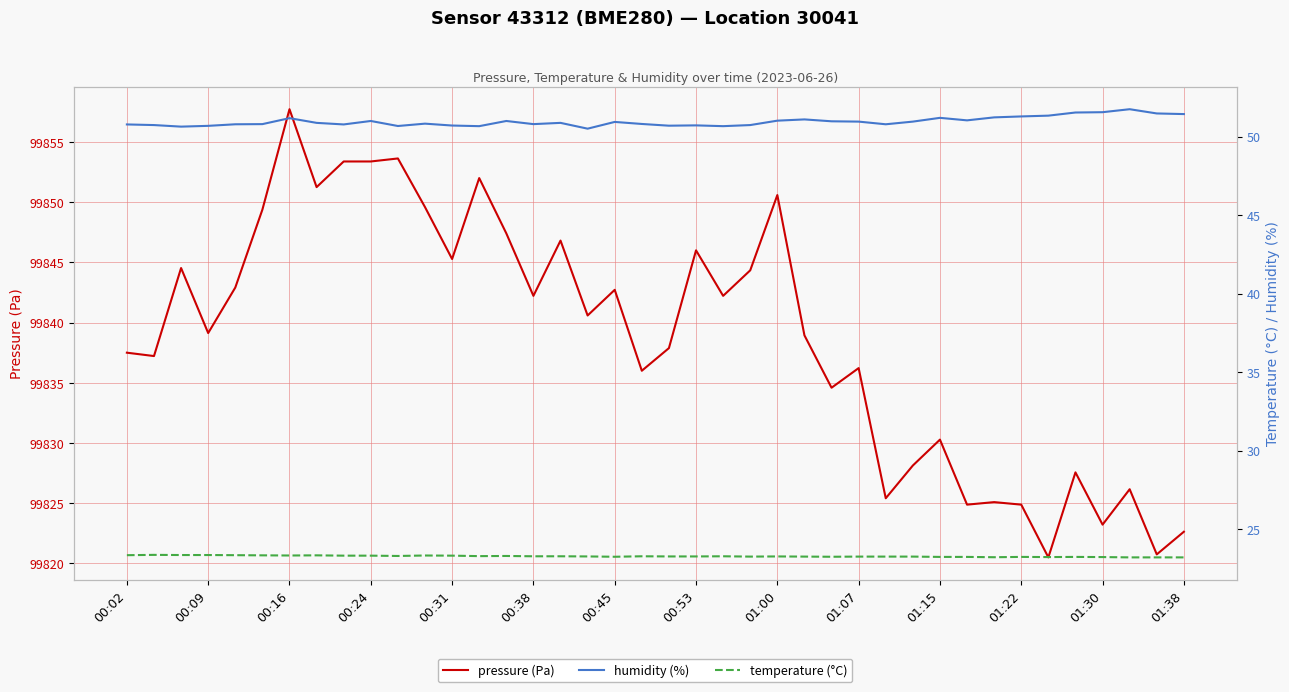

The value of temperature (°C) at 00:09 is 23.4. True or false?

True